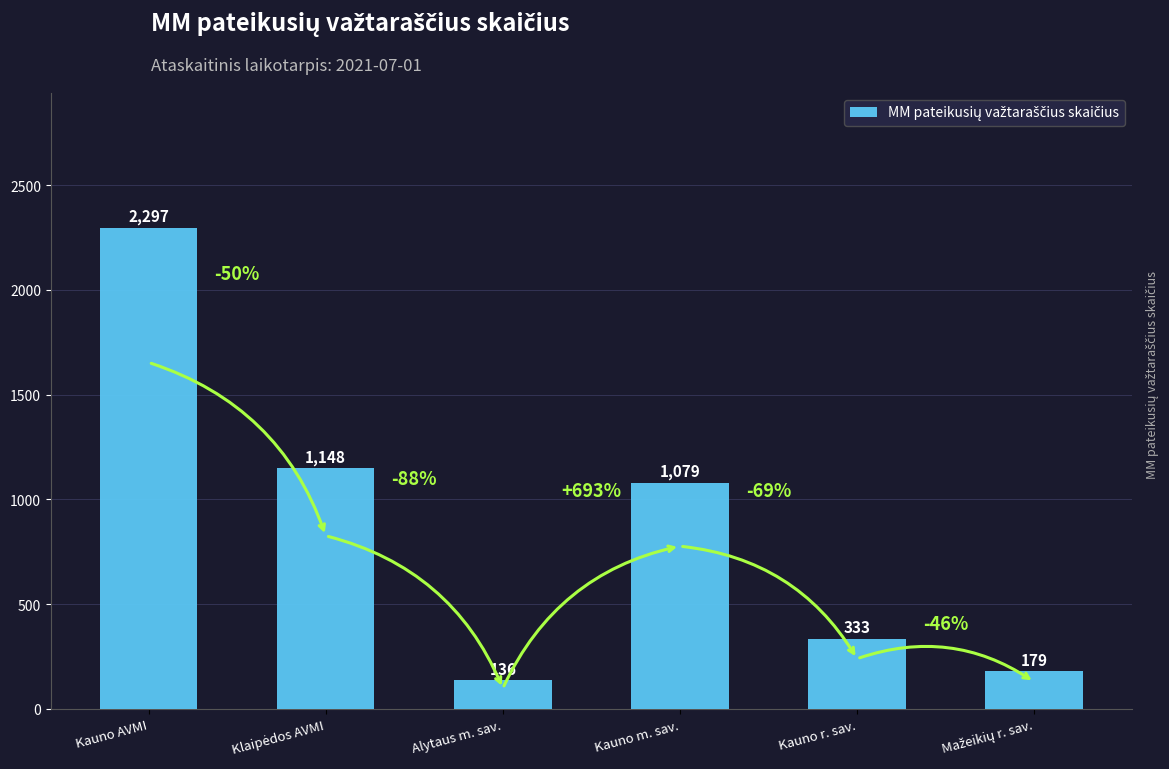

What is the label of the 4th bar from the right?

Alytaus m. sav.